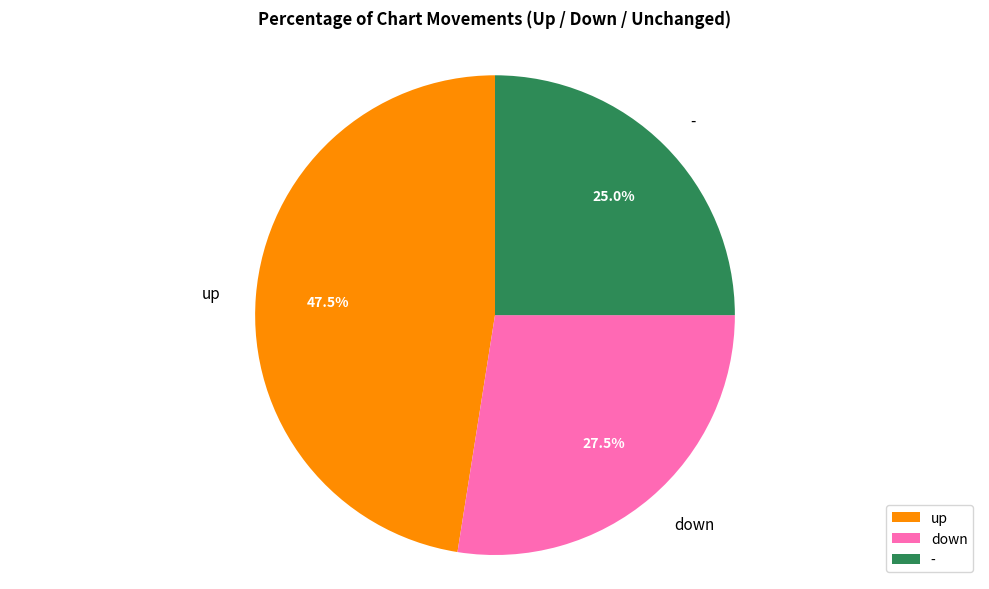

To the nearest percent, what portion does - represent?

25%